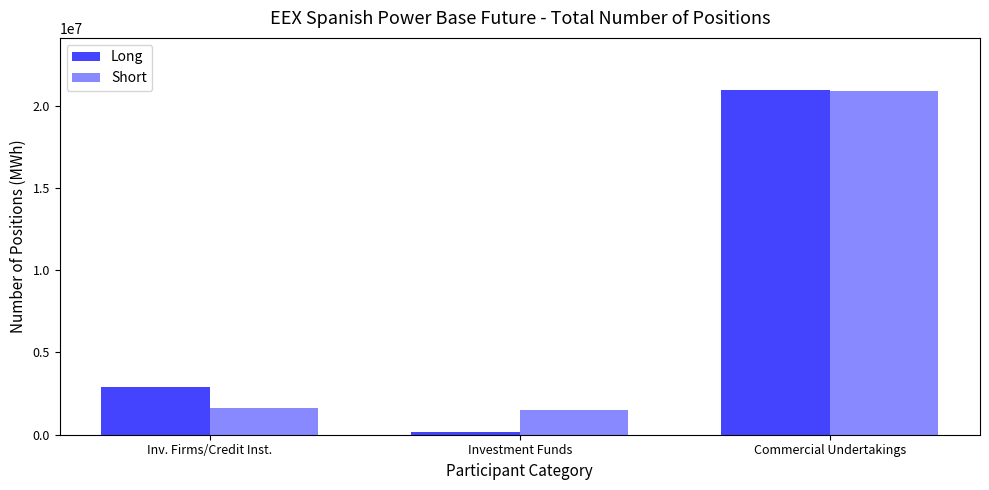

At which category is the sum across all series the highest?

Commercial Undertakings